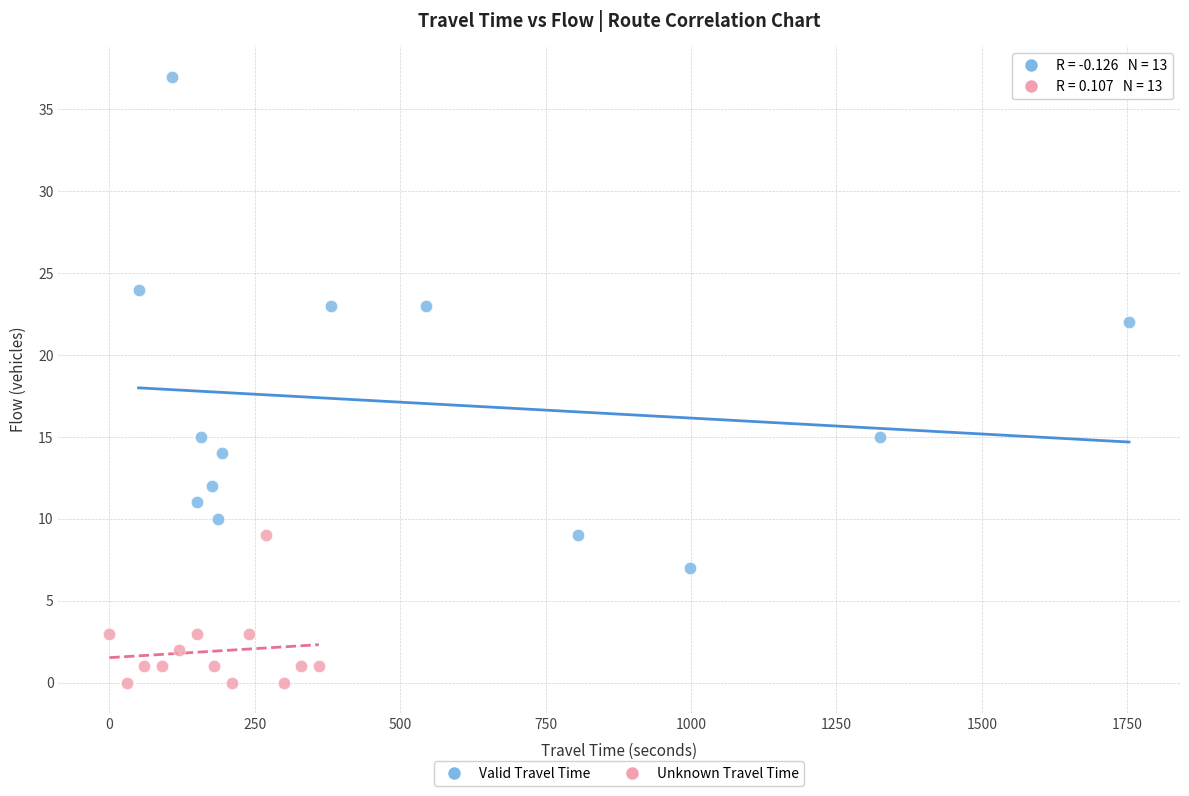

Which series contains the lowest Y value?

Unknown Travel Time